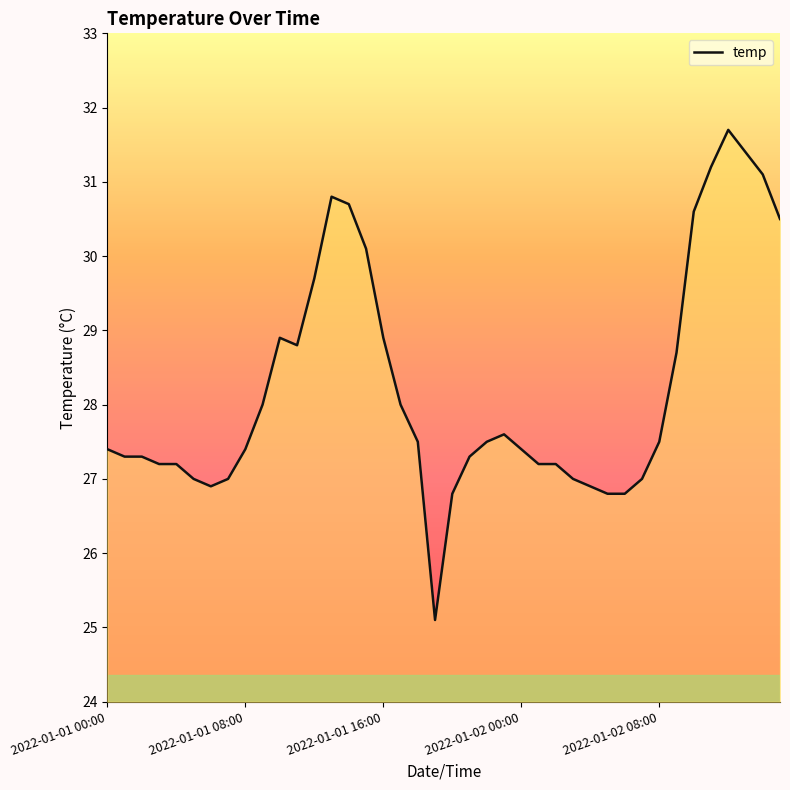

What is the label of the 22nd point from the right?

18